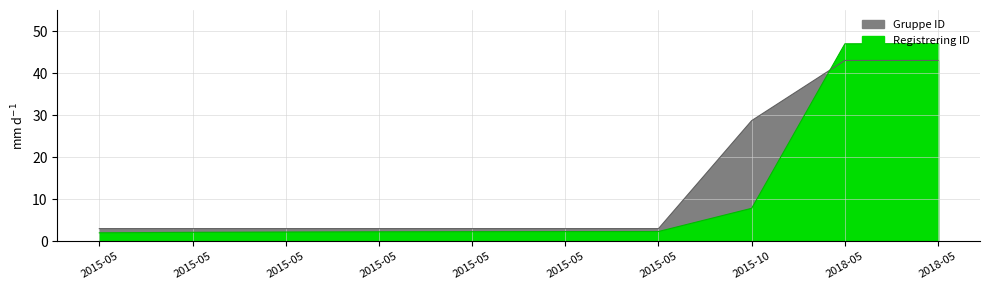

The Registrering ID (normalized) series shows 7.8 at 2015-10. True or false?

True